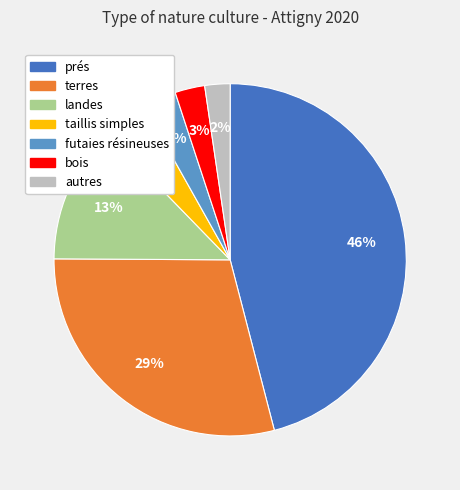

What is the largest slice in the pie chart?

prés